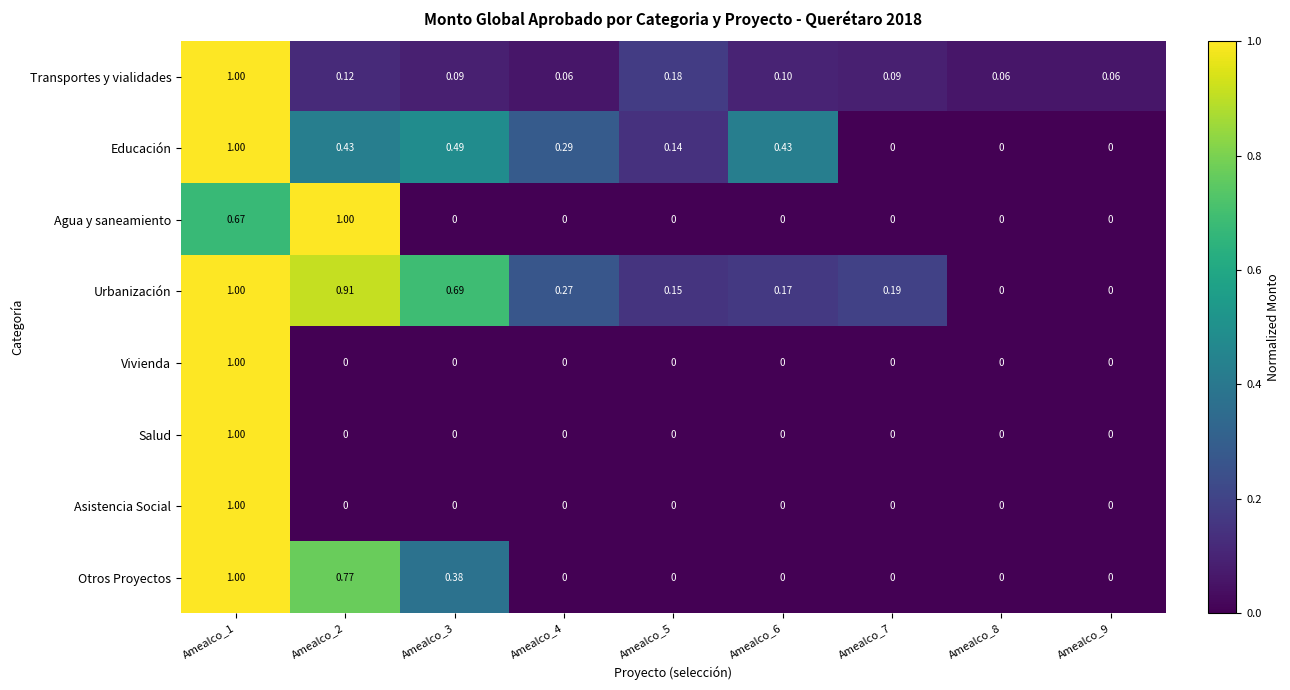

Between Amealco_6 and Amealco_9, which series saw the biggest shift?

Educación